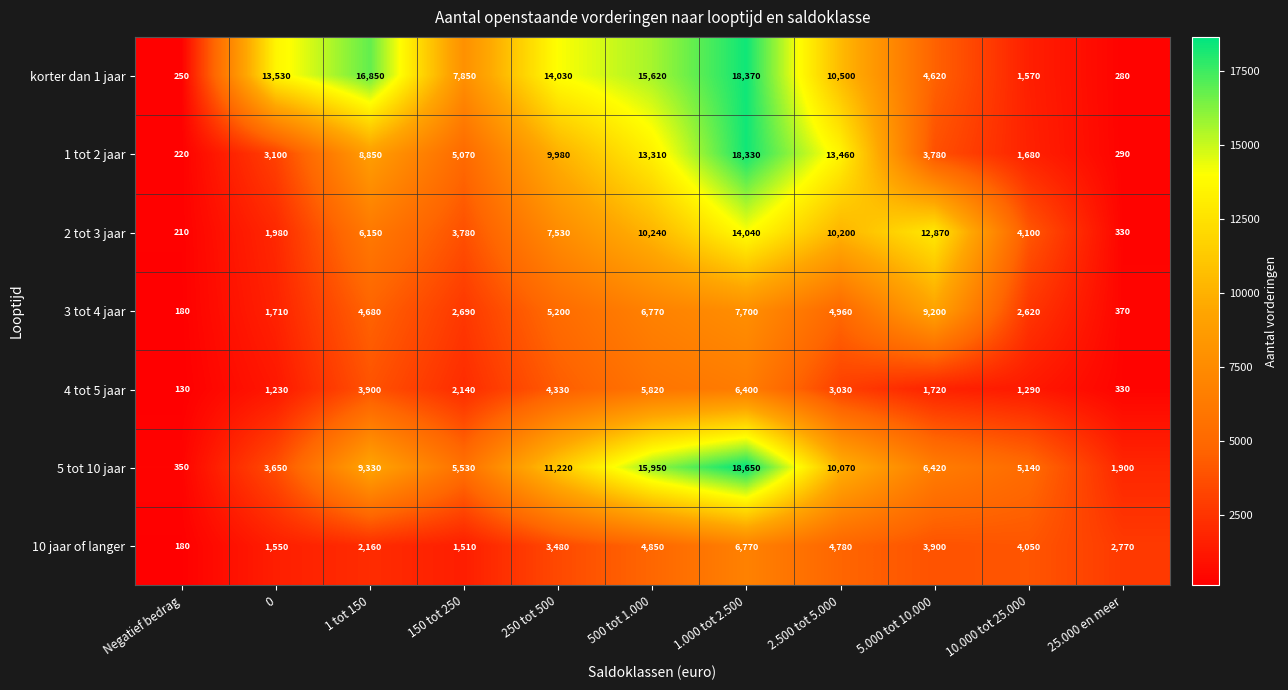

Where is 10 jaar of langer nearest to the value 3475?

250 tot 500